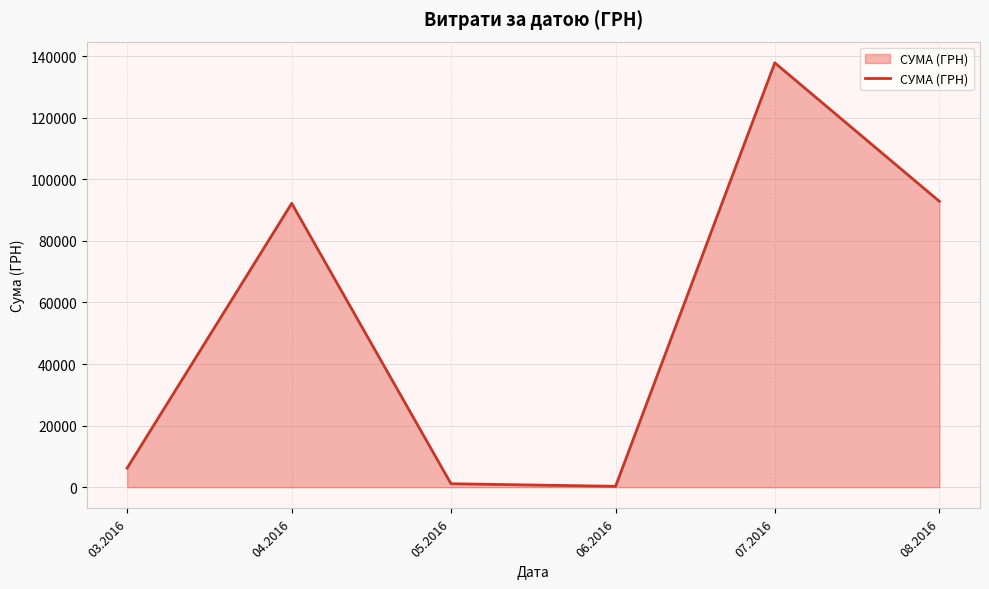

What position from the right is 03.2016?

6